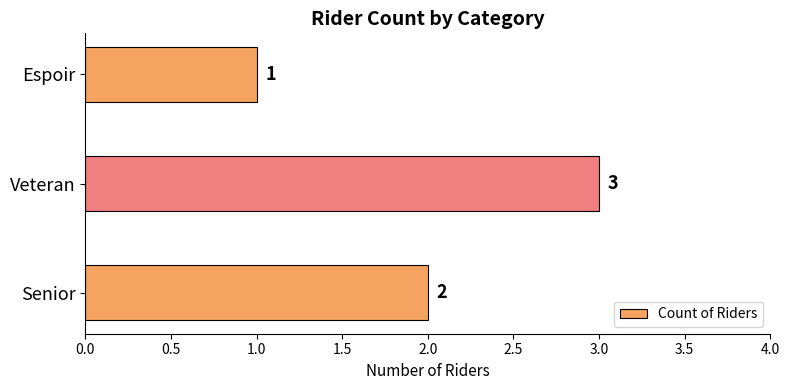

Which label corresponds to the largest value in the chart?

Veteran